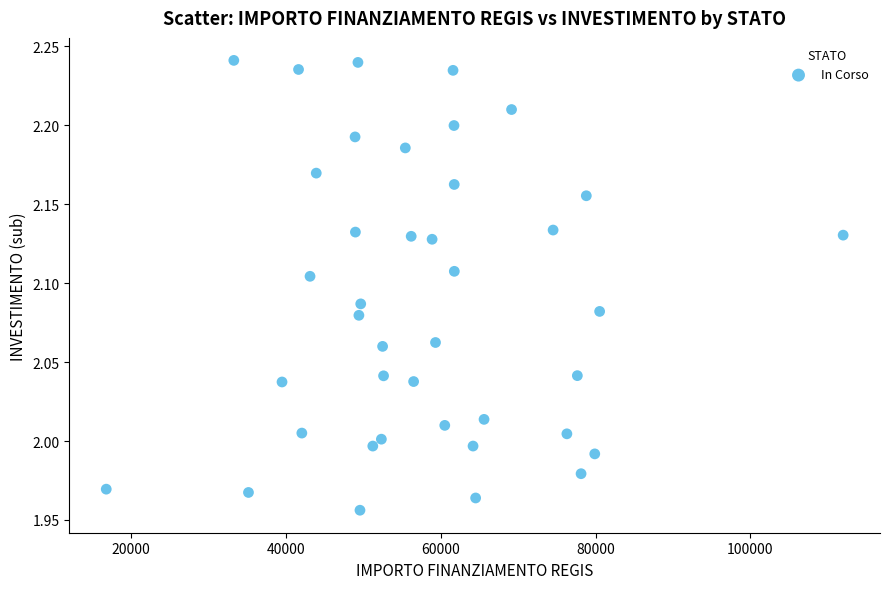

What is the range of X values (max minus min)?

95206.9